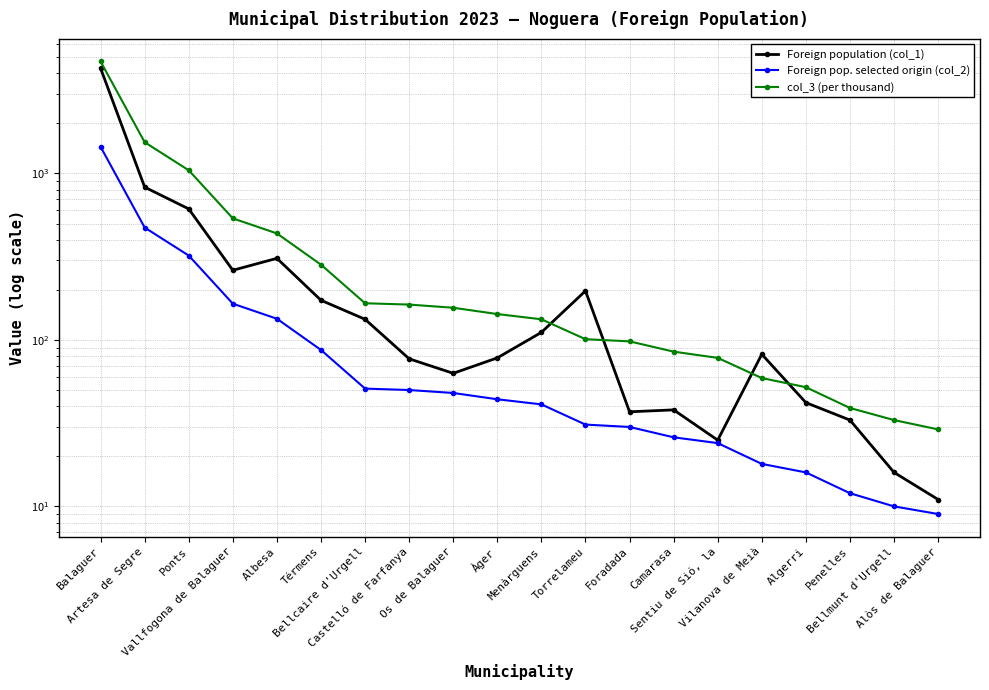

Is the value of Foreign pop. selected origin (col_2) at Os de Balaguer greater than the value of Foreign population (col_1) at Vallfogona de Balaguer?

No